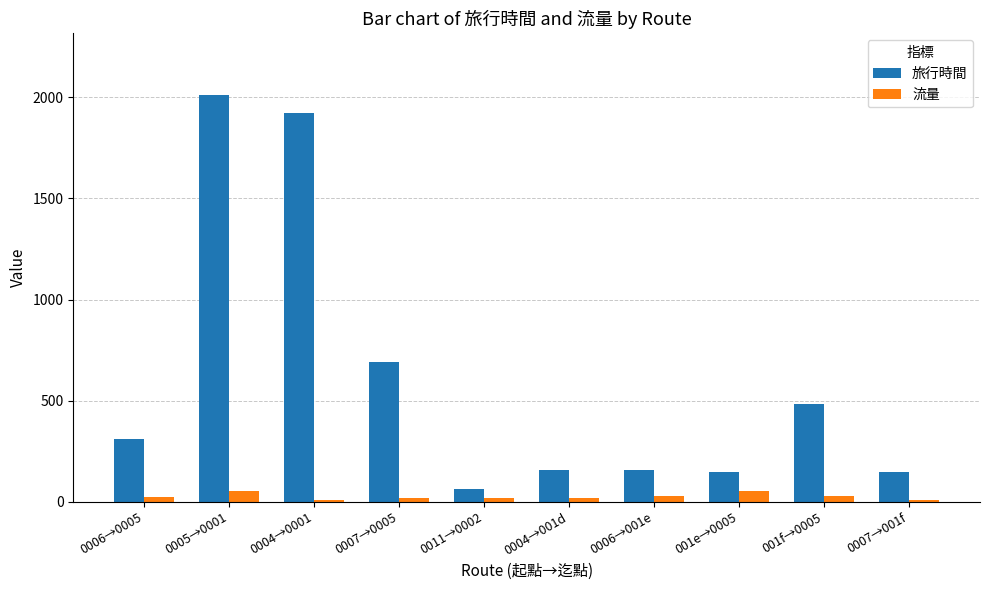

What is the average value of the 旅行時間 series?

610